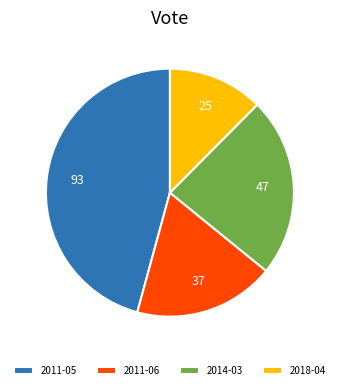

Approximately how many times larger is the value at 2011-05 compared to 2011-06?

2.5